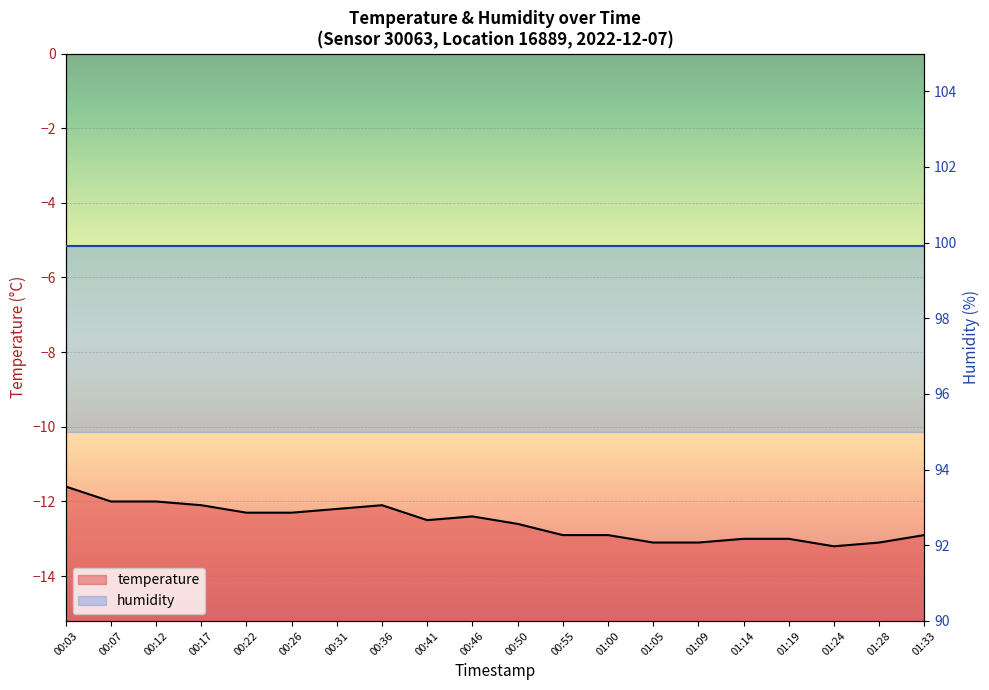

Which label corresponds to the largest value in the chart?

00:03